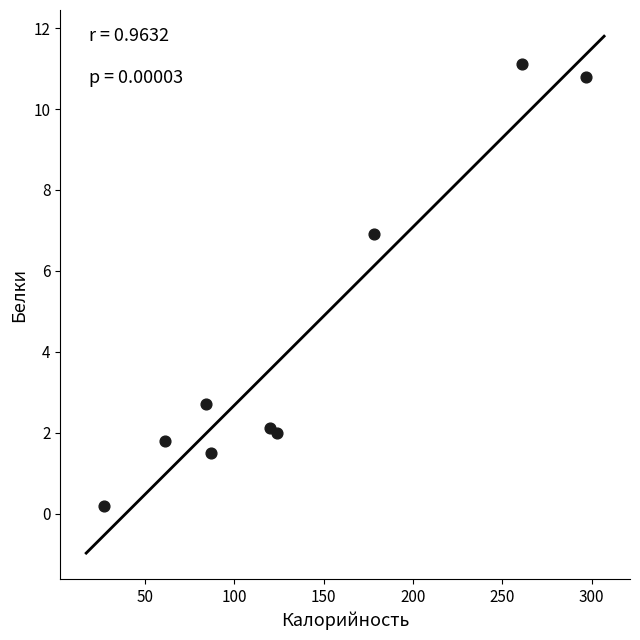

What Y value in the scatter plot is closest to 5?

6.9